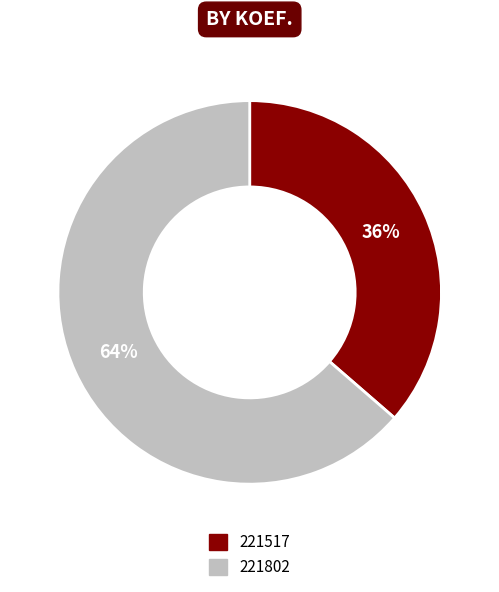

Approximately how many times larger is the value at 221517 compared to 221802?

0.6